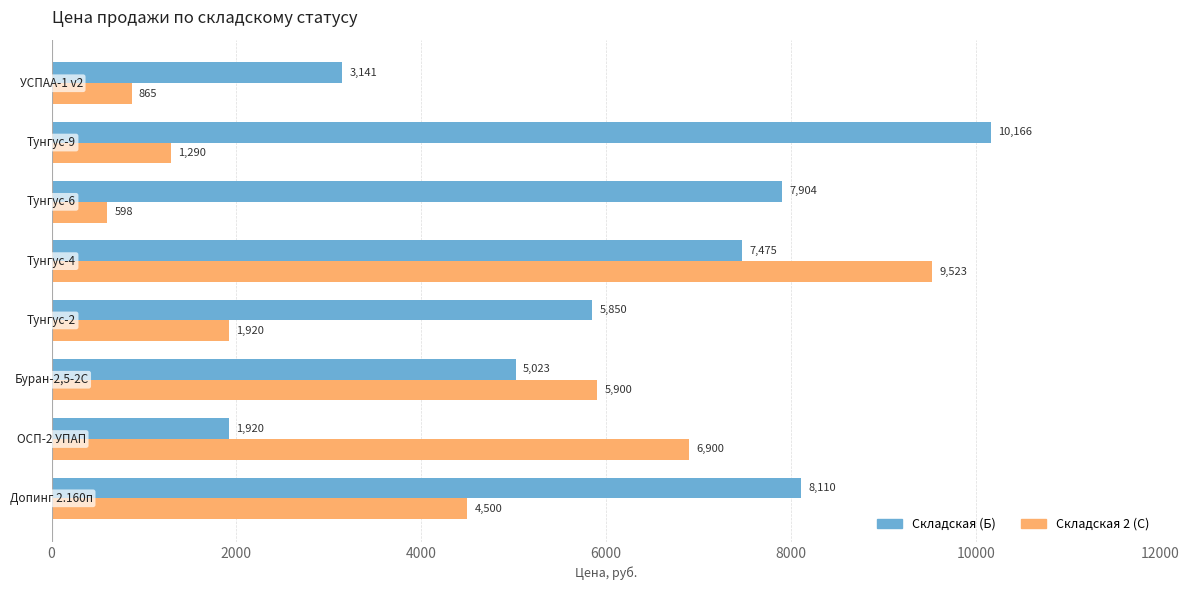

What is the average value of the Складская 2 (С) series?

3937